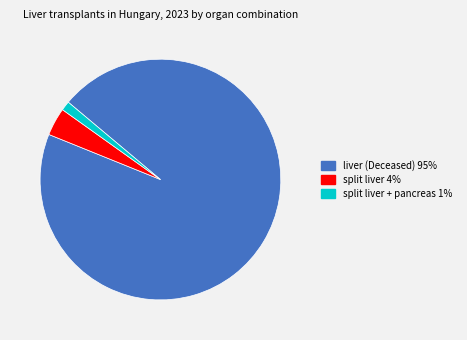

Does any single category account for the majority?

Yes